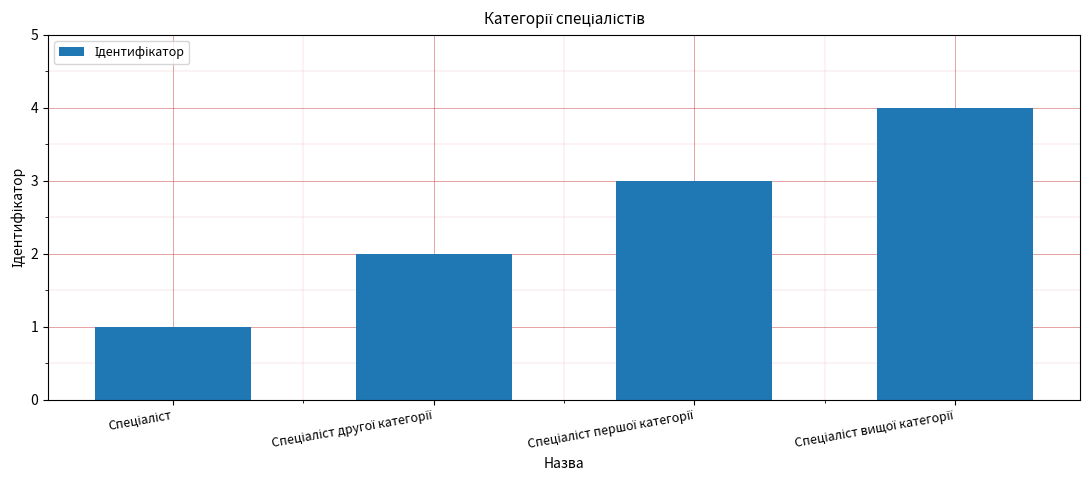

What is the difference between the maximum and minimum values?

3